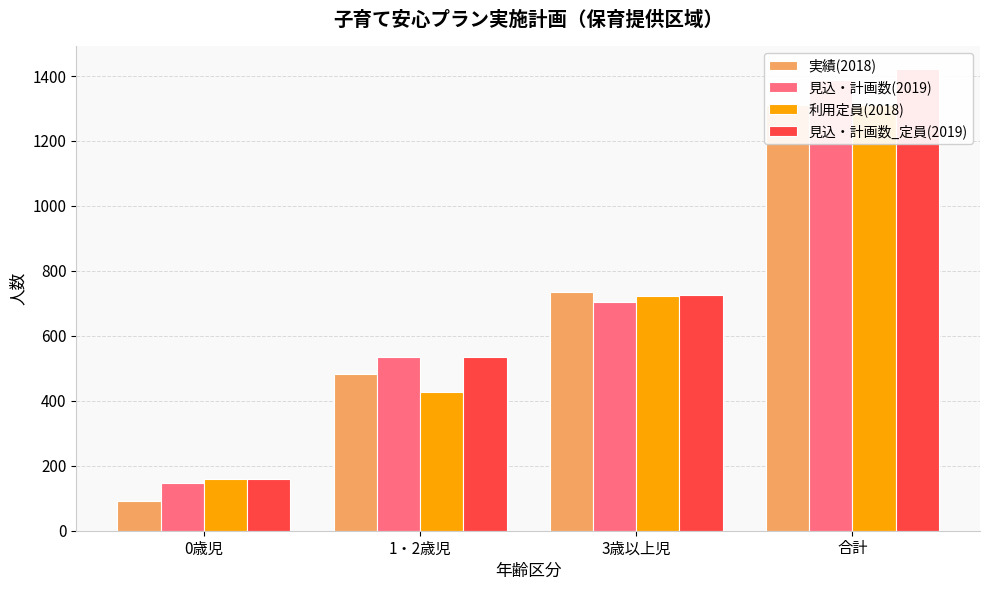

Which series has the largest range (max minus min)?

見込・計画数_定員(2019)